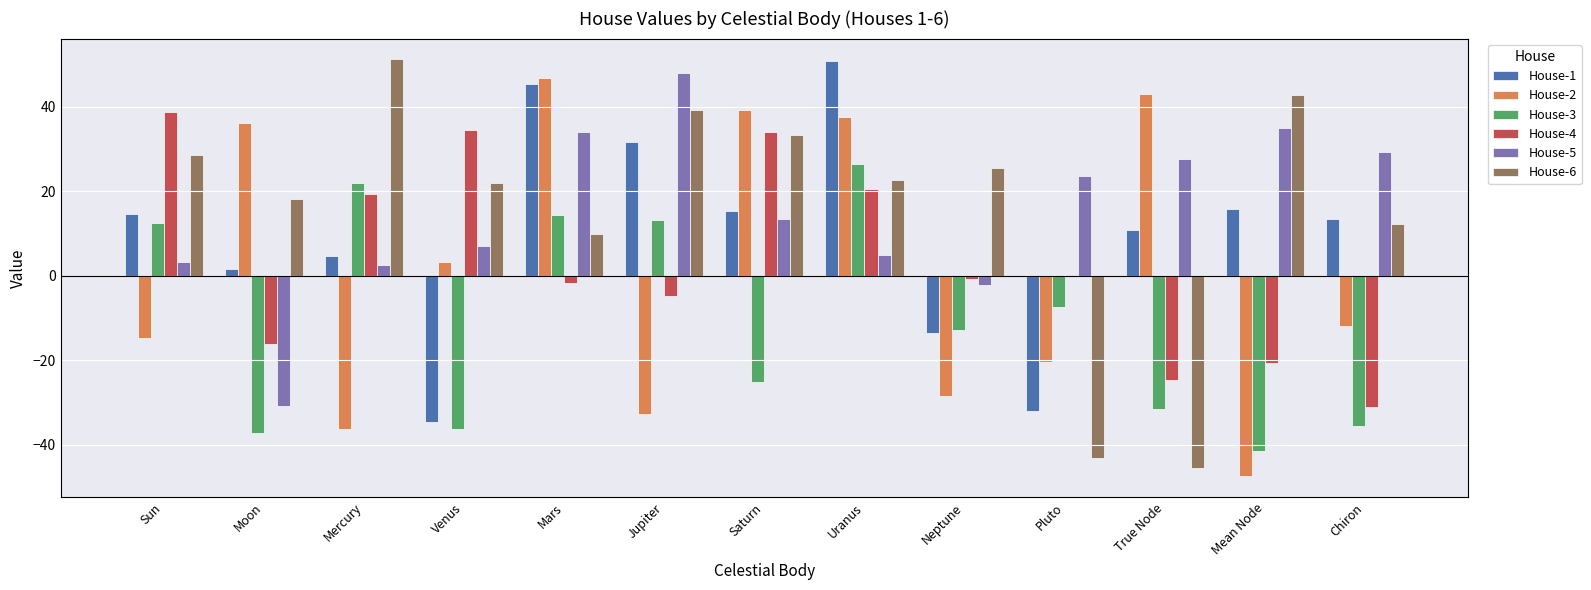

Where does the House-4 series first go above 0?

Sun